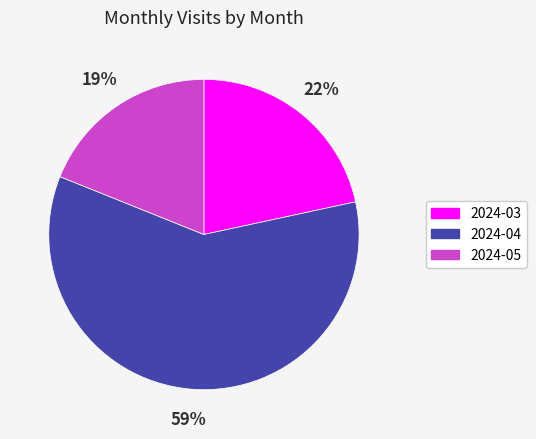

To the nearest percent, what is the combined percentage of 2024-03 and 2024-05?

41%